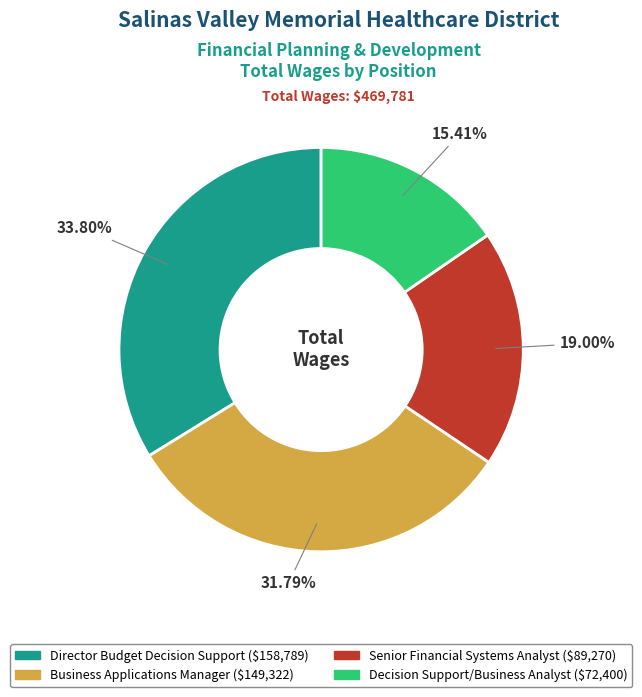

Which category has the biggest portion of the pie?

Director Budget Decision Support